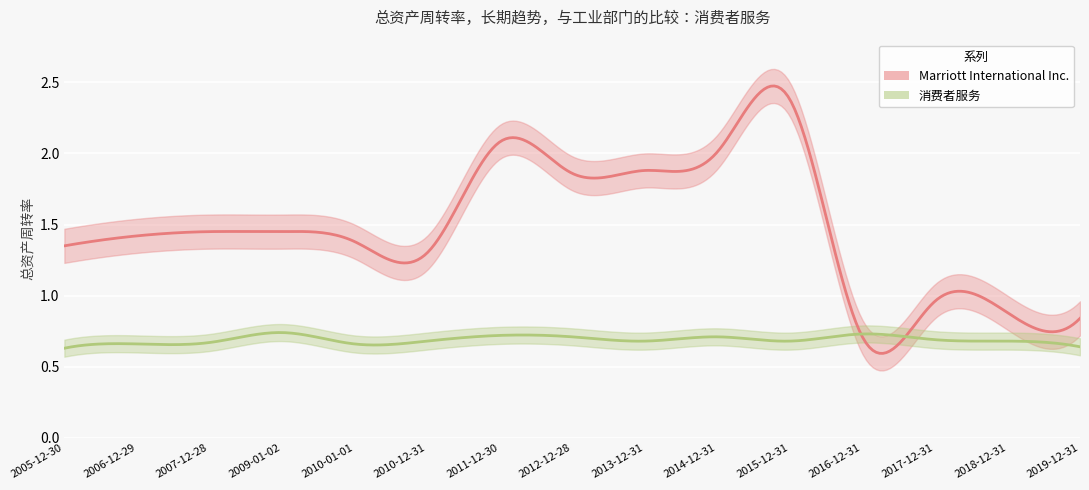

Reading left to right, list all the values displayed in this chart.

Marriott International Inc.: 2005-12-30=1.4	2006-12-29=1.4	2007-12-28=1.4	2009-01-02=1.4	2010-01-01=1.4	2010-12-31=1.3	2011-12-30=2.1	2012-12-28=1.9	2013-12-31=1.9	2014-12-31=2.0	2015-12-31=2.4	2016-12-31=0.7	2017-12-31=1.0	2018-12-31=0.9	2019-12-31=0.8
消费者服务: 2005-12-30=0.6	2006-12-29=0.7	2007-12-28=0.7	2009-01-02=0.7	2010-01-01=0.7	2010-12-31=0.7	2011-12-30=0.7	2012-12-28=0.7	2013-12-31=0.7	2014-12-31=0.7	2015-12-31=0.7	2016-12-31=0.7	2017-12-31=0.7	2018-12-31=0.7	2019-12-31=0.6